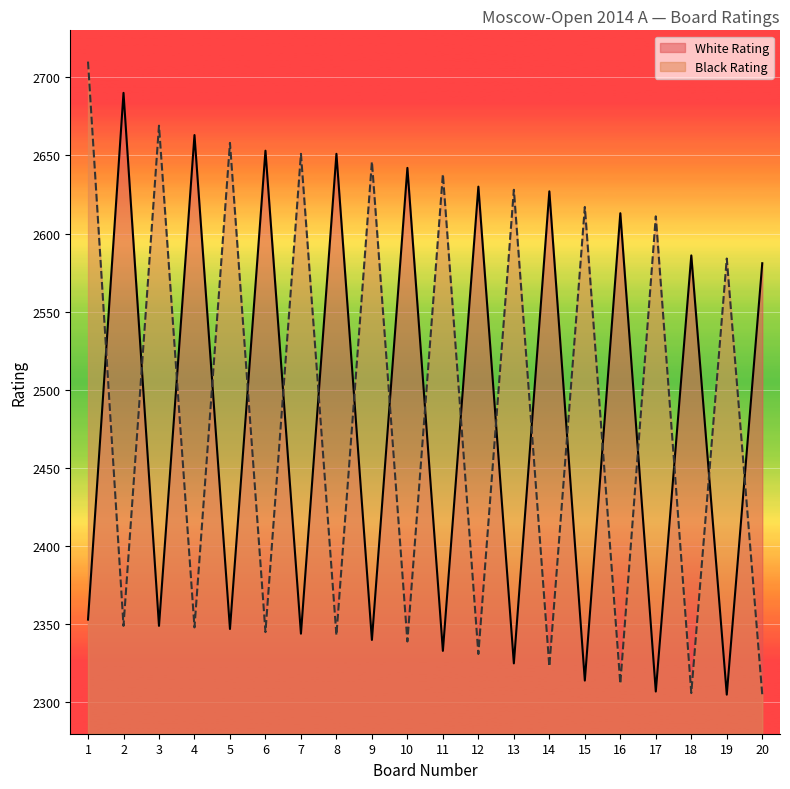

At which category does the chart reach its minimum across all series?

19